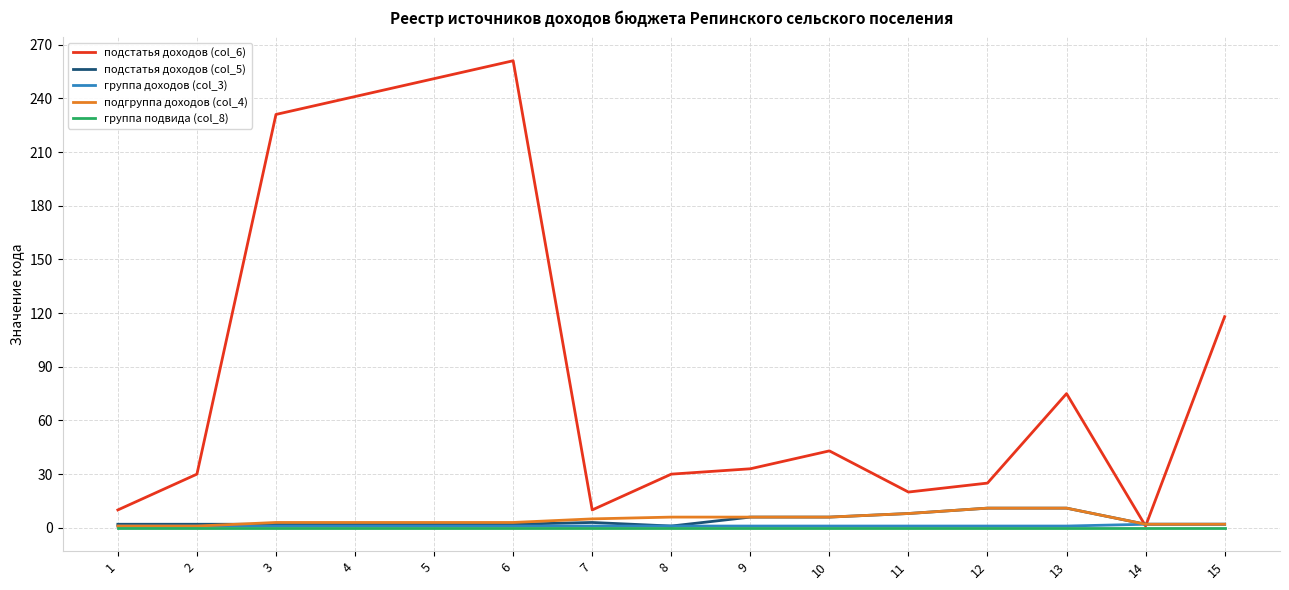

Which series has the widest spread of values?

подстатья доходов (col_6)